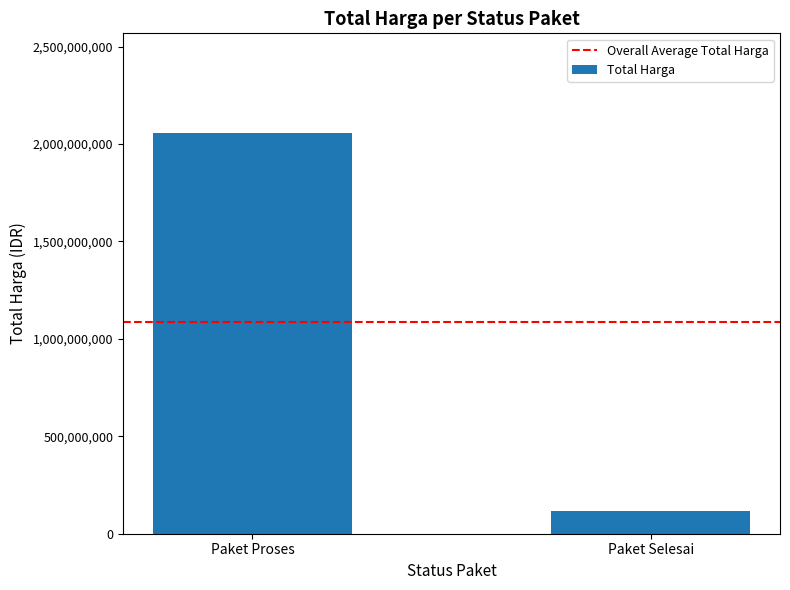

What is the difference between the maximum and minimum values?

1937537500